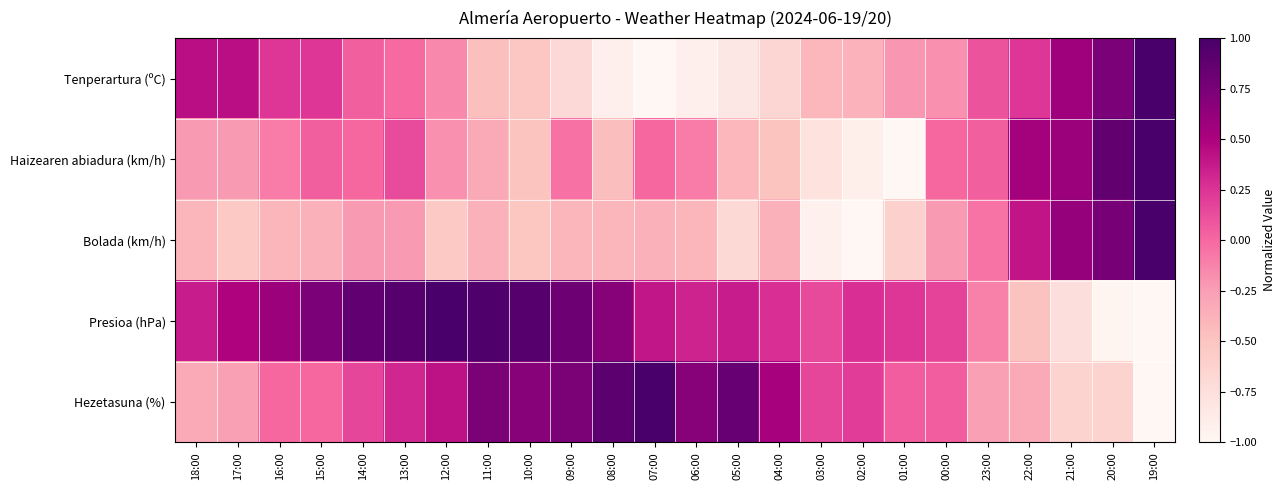

Between 13:00 and 08:00, which series saw the biggest shift?

Tenperartura (ºC)